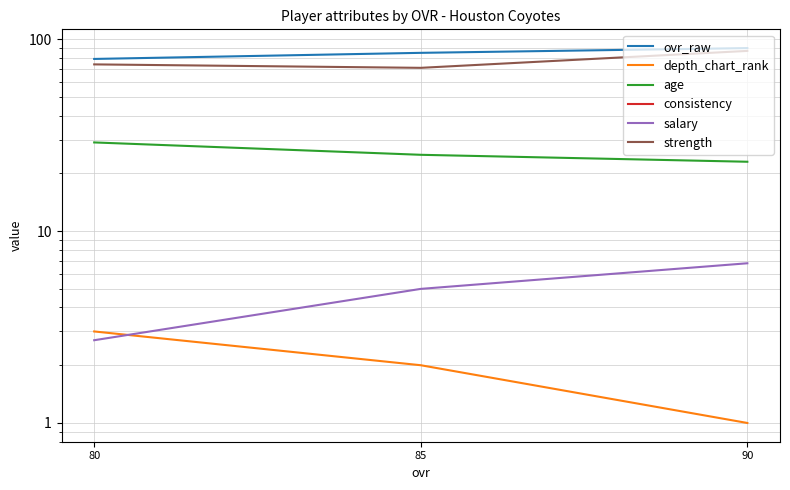

What is the difference between the maximum and minimum values in the depth_chart_rank series?

2.0